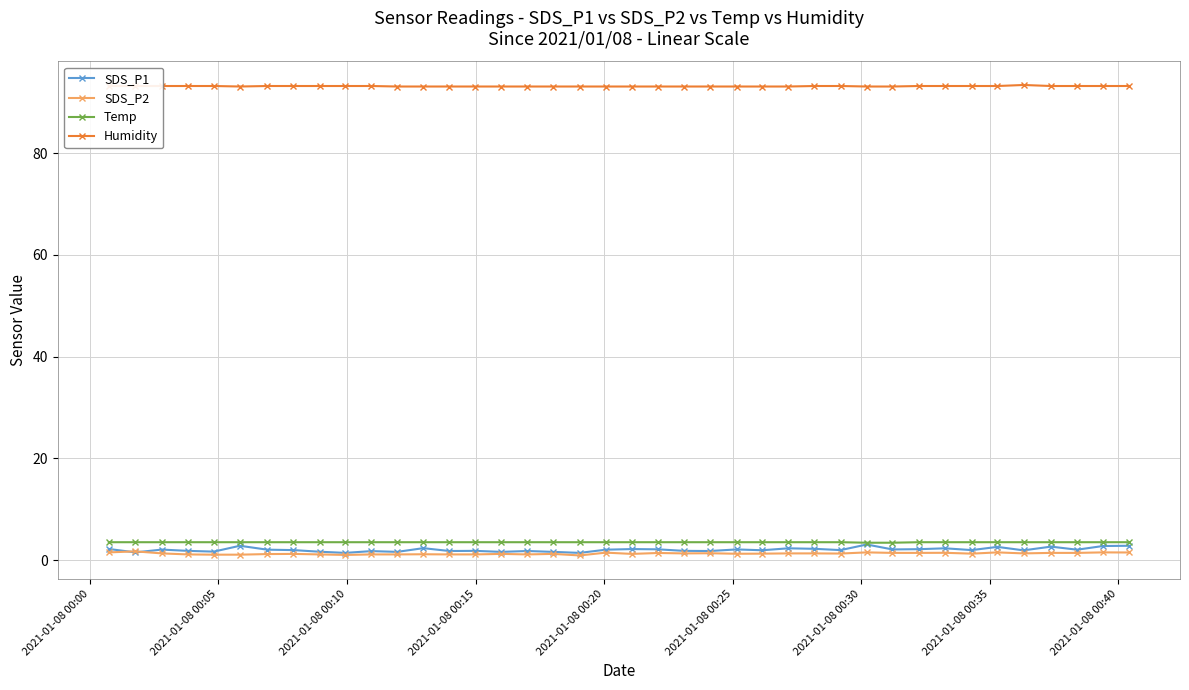

True or false: SDS_P2 has more than 1 points higher than both neighbors.

True